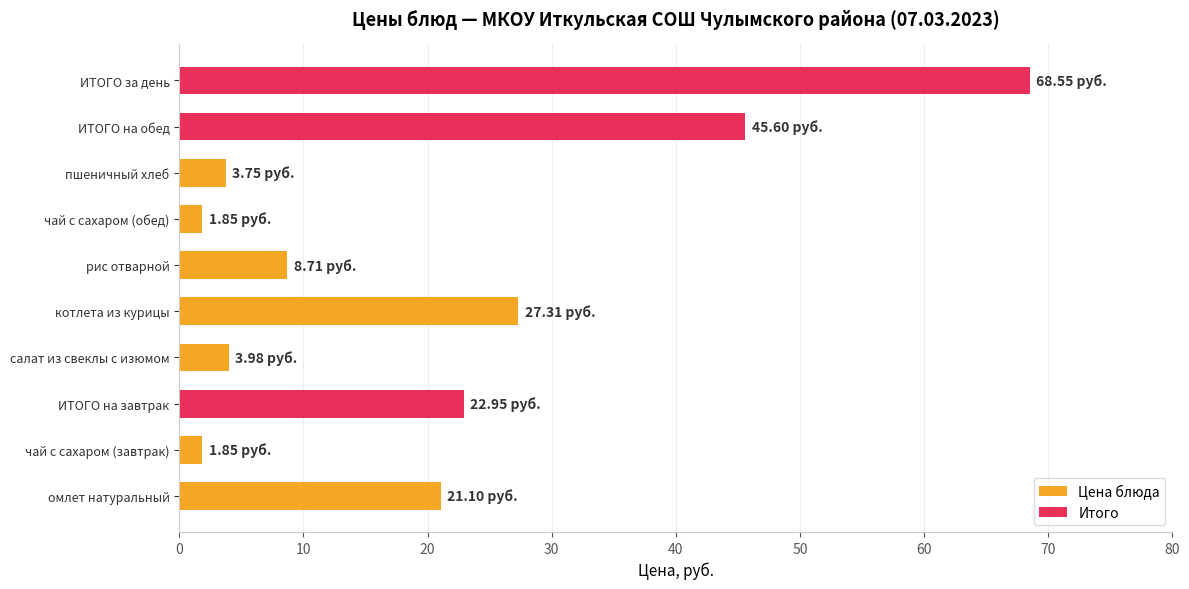

What is the minimum value shown in the chart?

1.9